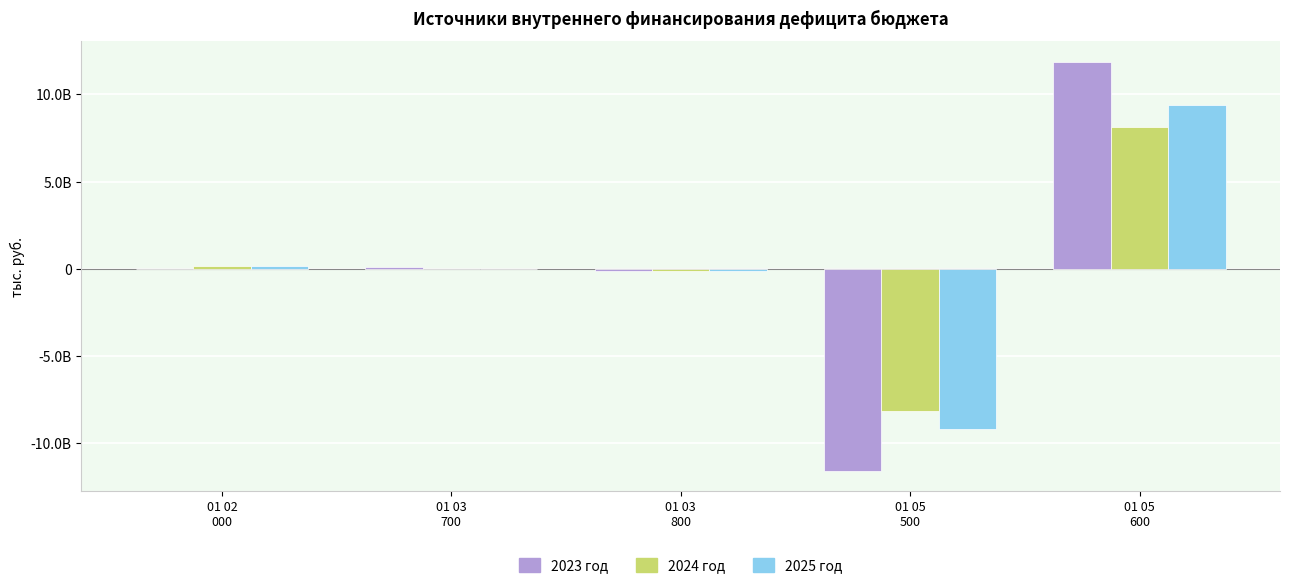

Rank the series at 01 05
600 from lowest to highest value.

2024 год, 2025 год, 2023 год